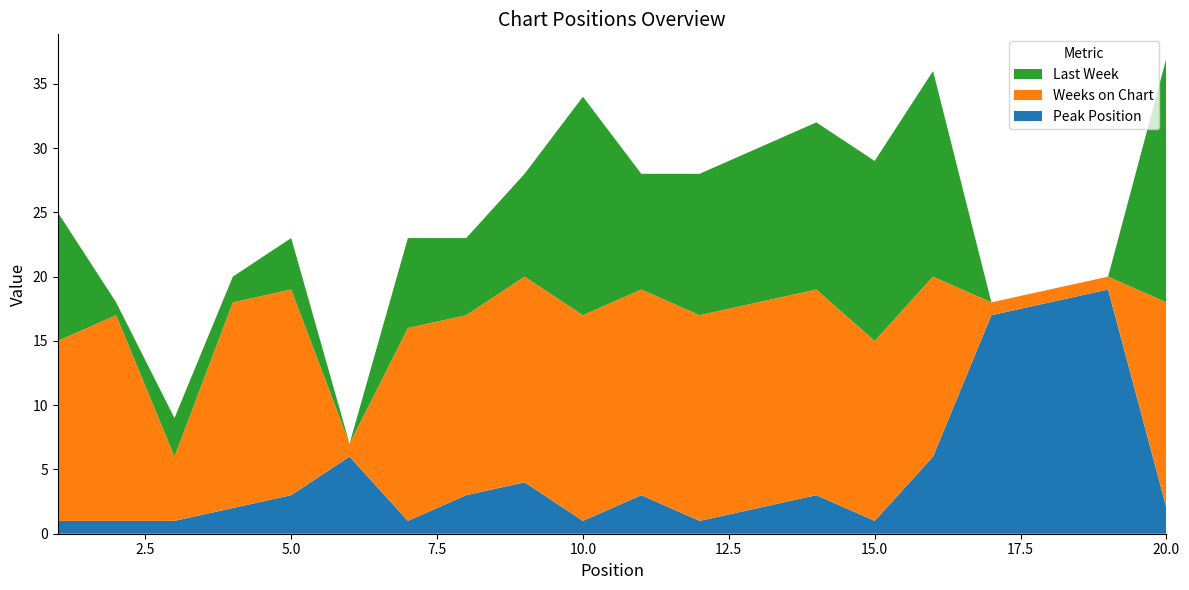

Reading left to right, transcribe all the data shown in this chart.

Peak Position: 1	1	1	2	3	6	1	3	4	1	3	1	2	3	1	6	17	18	19	2
Weeks on Chart: 14	16	5	16	16	1	15	14	16	16	16	16	16	16	14	14	1	1	1	16
Last Week: 10	1	3	2	4	0	7	6	8	17	9	11	12	13	14	16	0	0	0	19